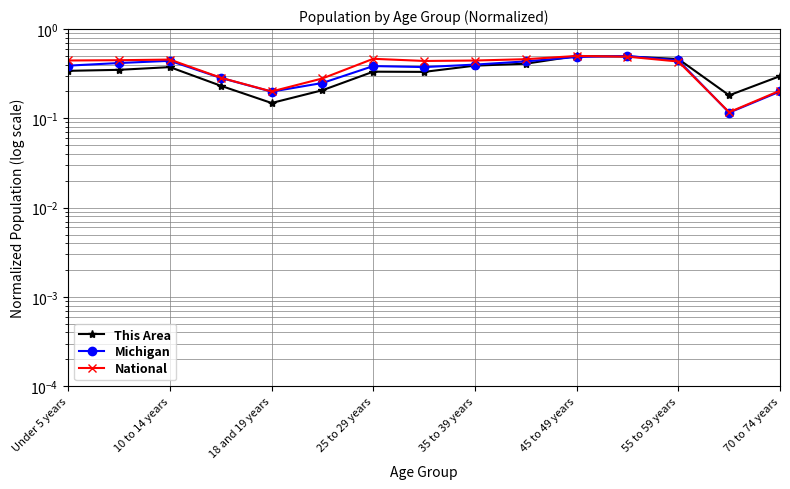

Between which two adjacent categories do This Area and Michigan first intersect?

9 and 10